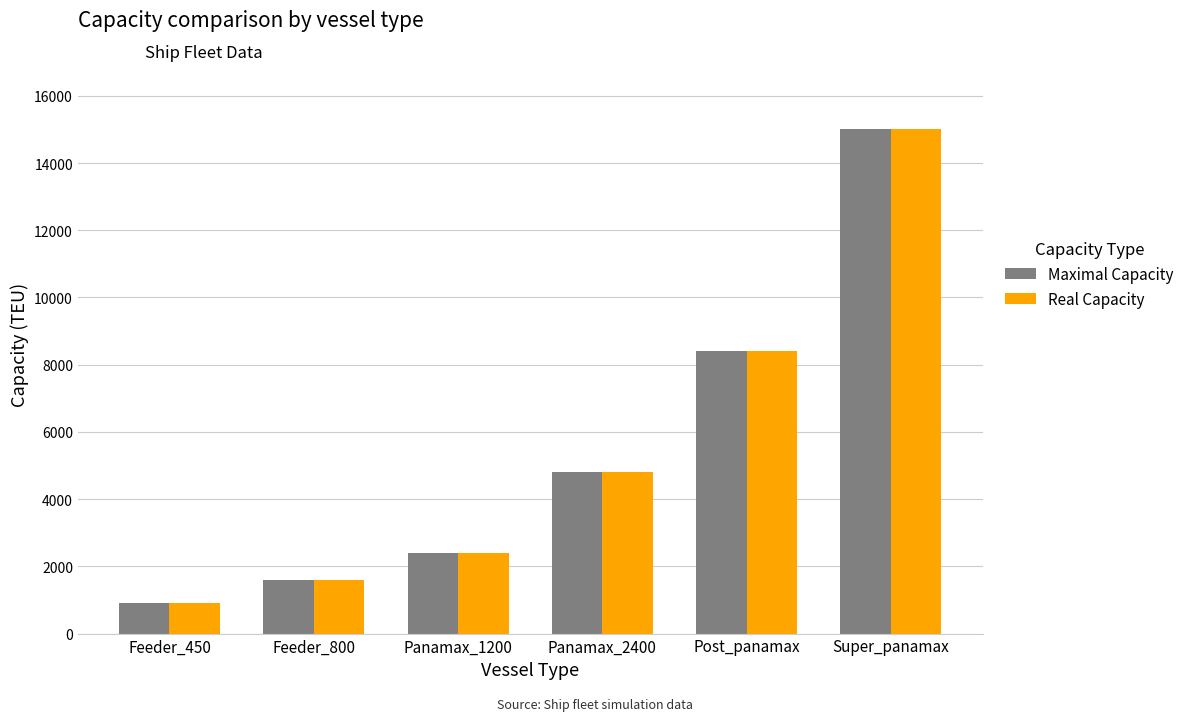

How many groups of bars are there?

6